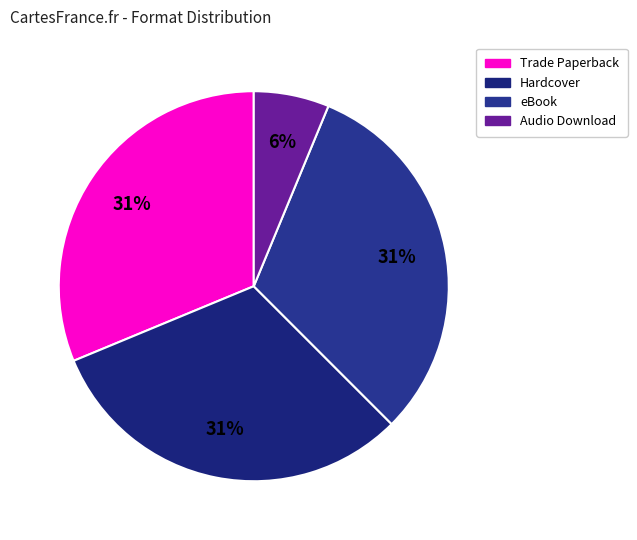

True or false: Trade Paperback accounts for 31% of the total.

True